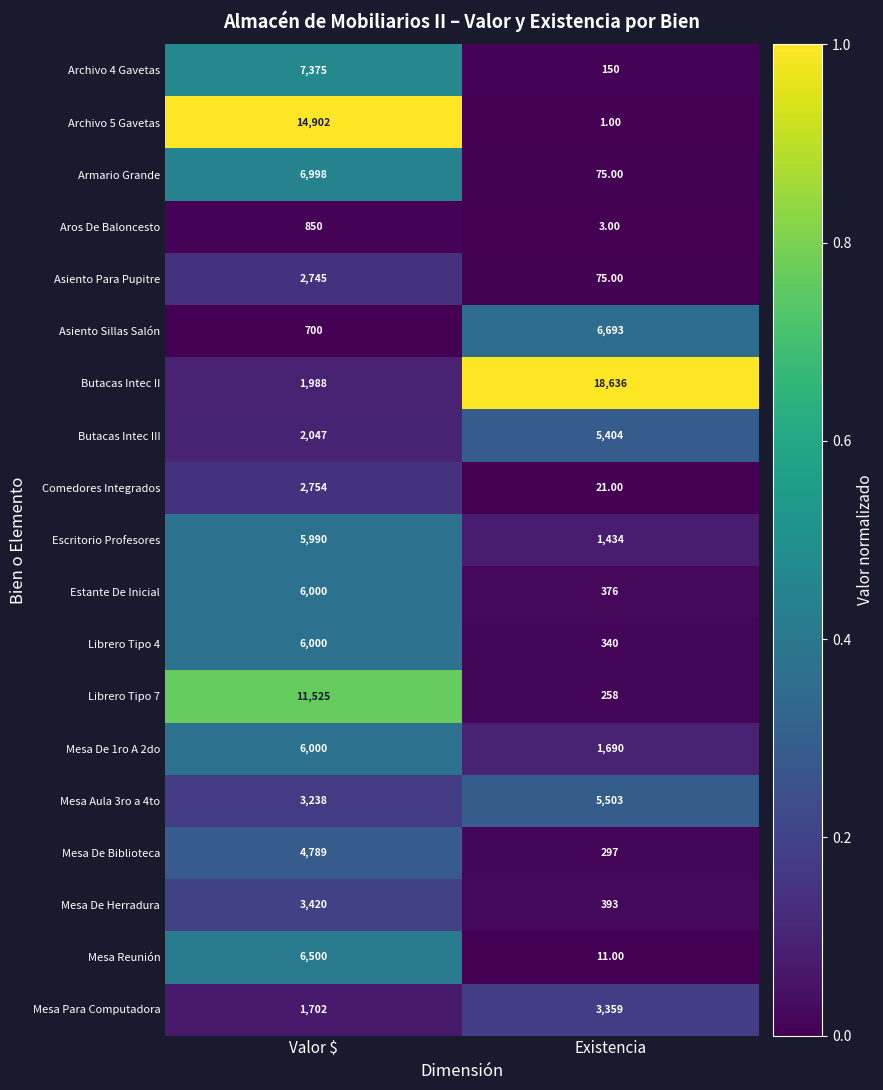

What is the sum of all Mesa Para Computadora values?

5061